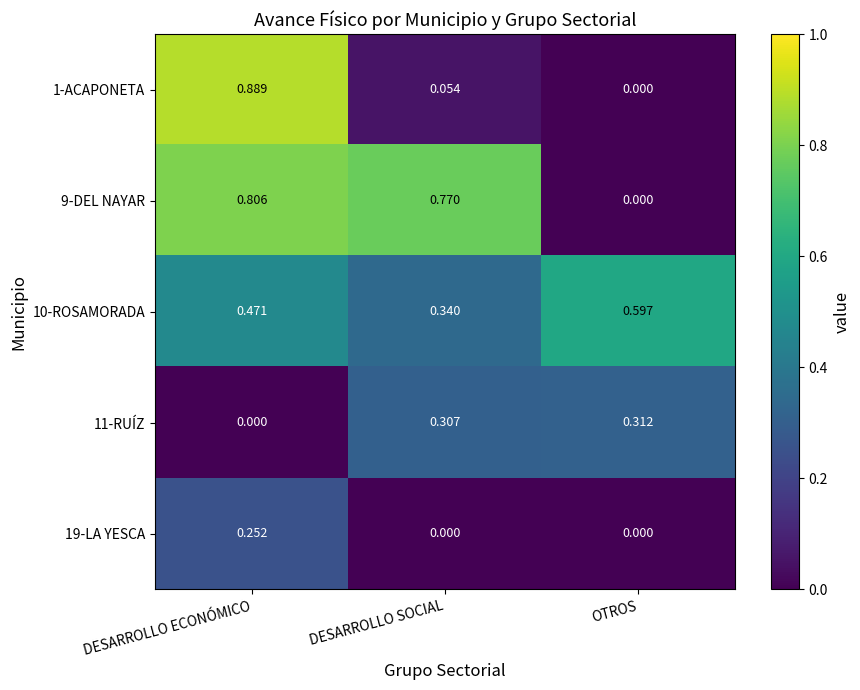

Is the value of 10-ROSAMORADA at DESARROLLO ECONÓMICO greater than the value of 1-ACAPONETA at OTROS?

Yes